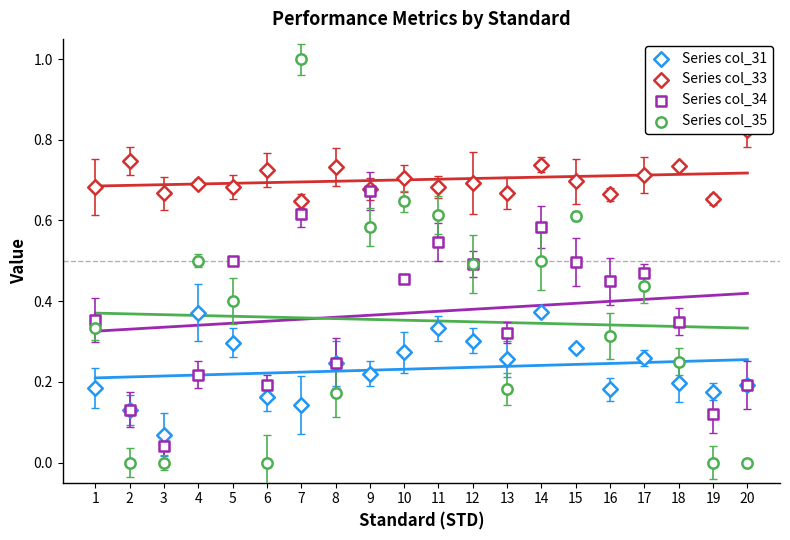

Which series has the largest Y range (max minus min)?

Series col_35